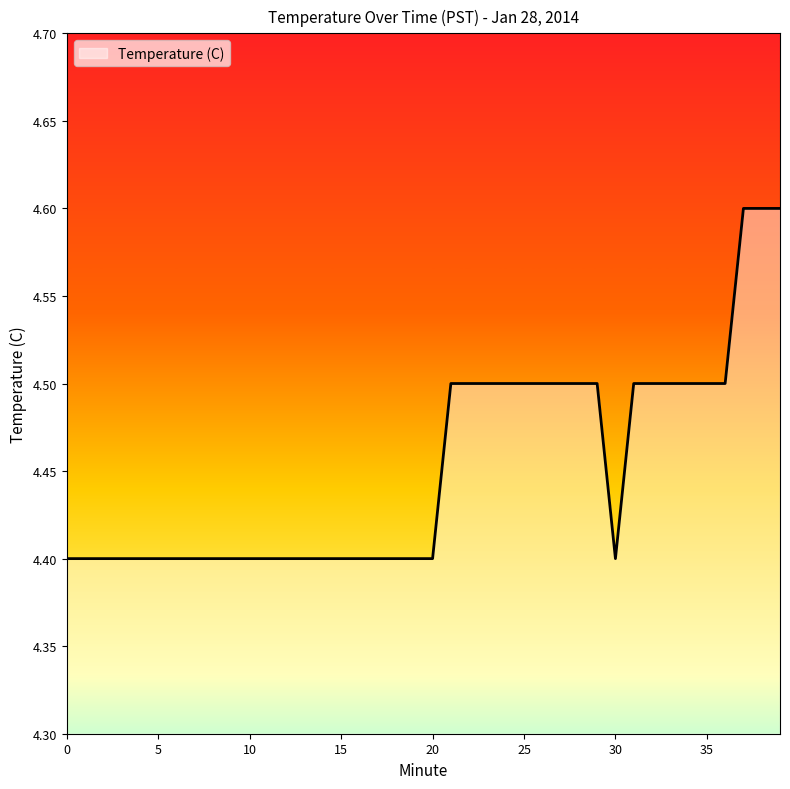

What is the maximum value shown in the chart?

4.6